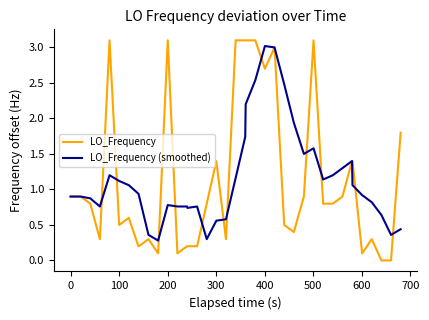

Which series has the largest range (max minus min)?

LO_Frequency